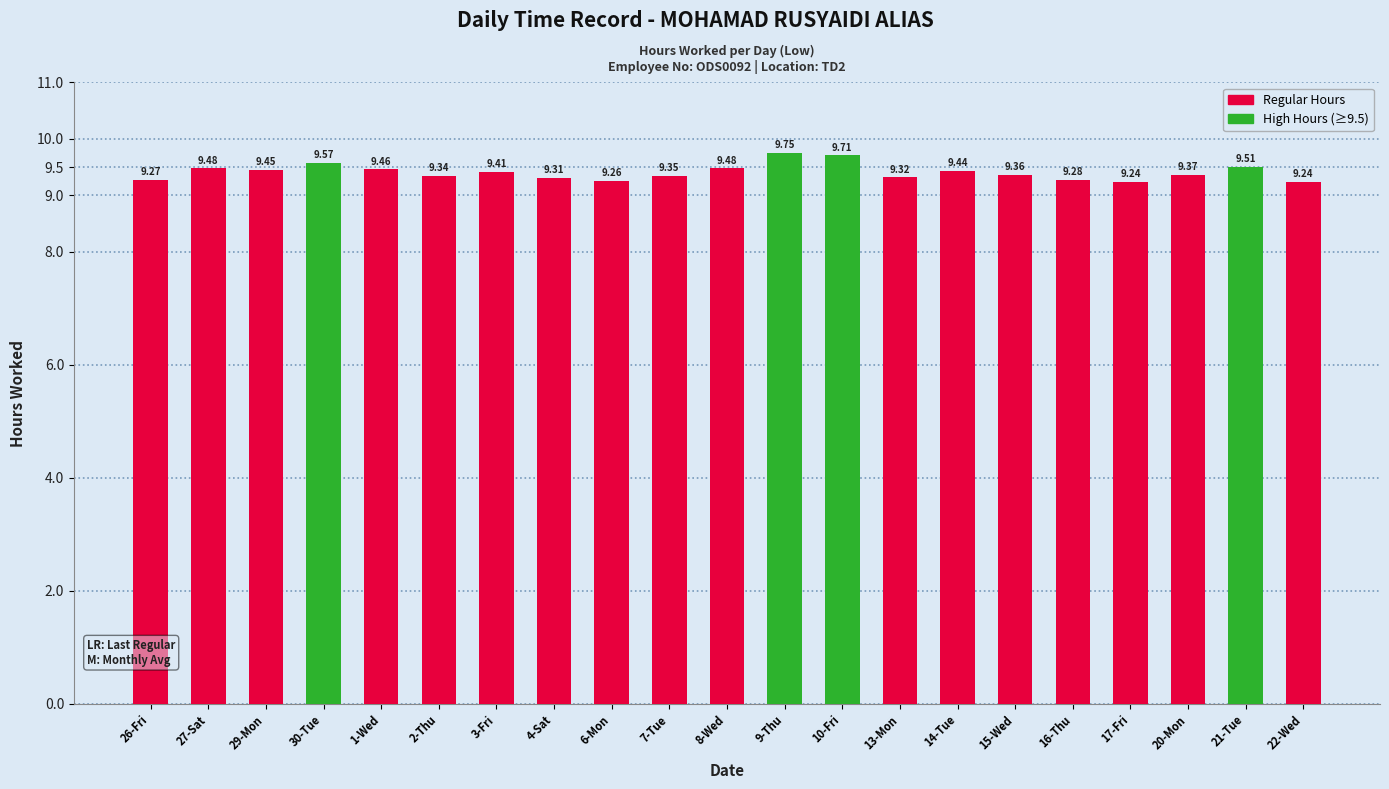

What is the minimum value shown in the chart?

9.2